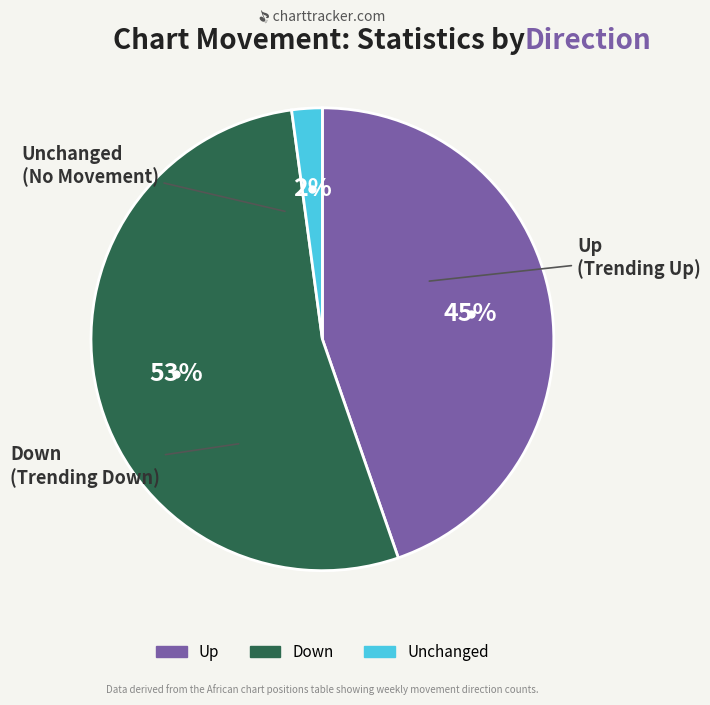

Is there any slice that represents more than half of the pie?

Yes